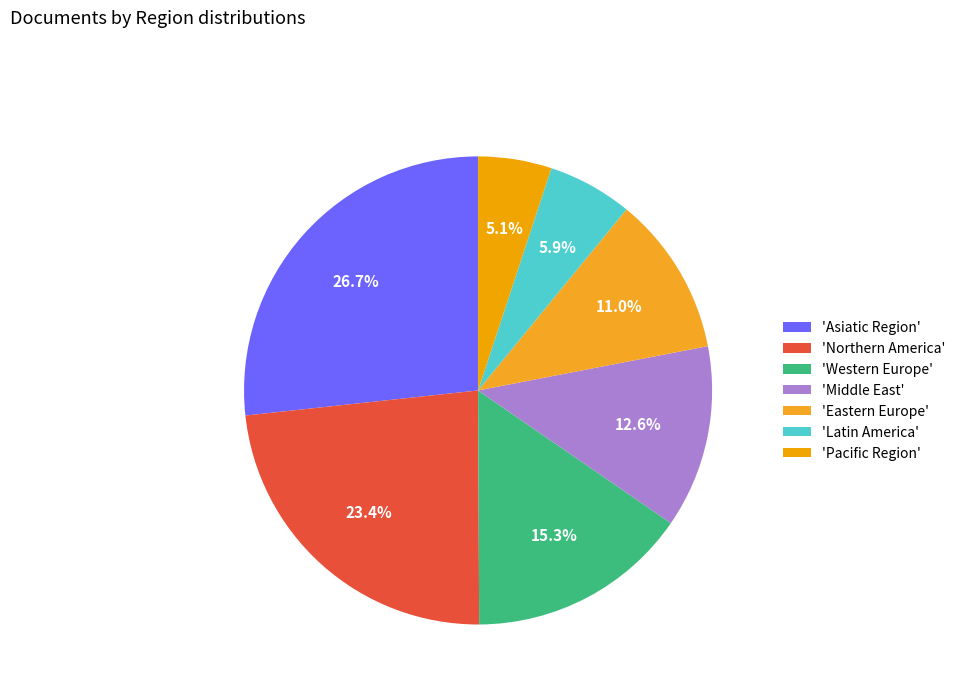

Is there any slice that represents more than half of the pie?

No